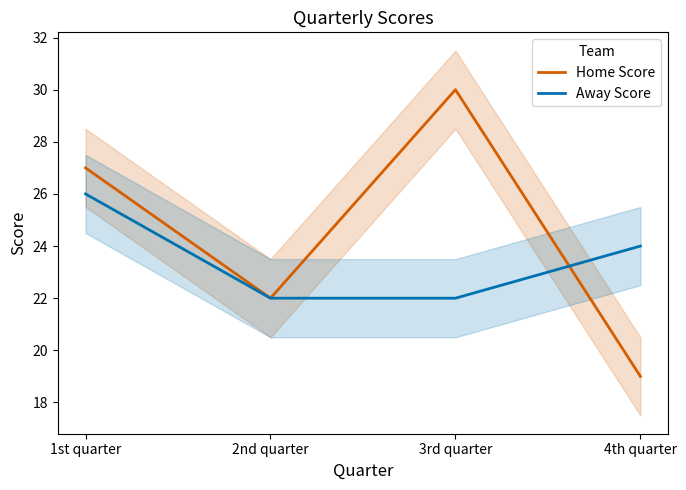

What is the minimum value shown in the chart?

19